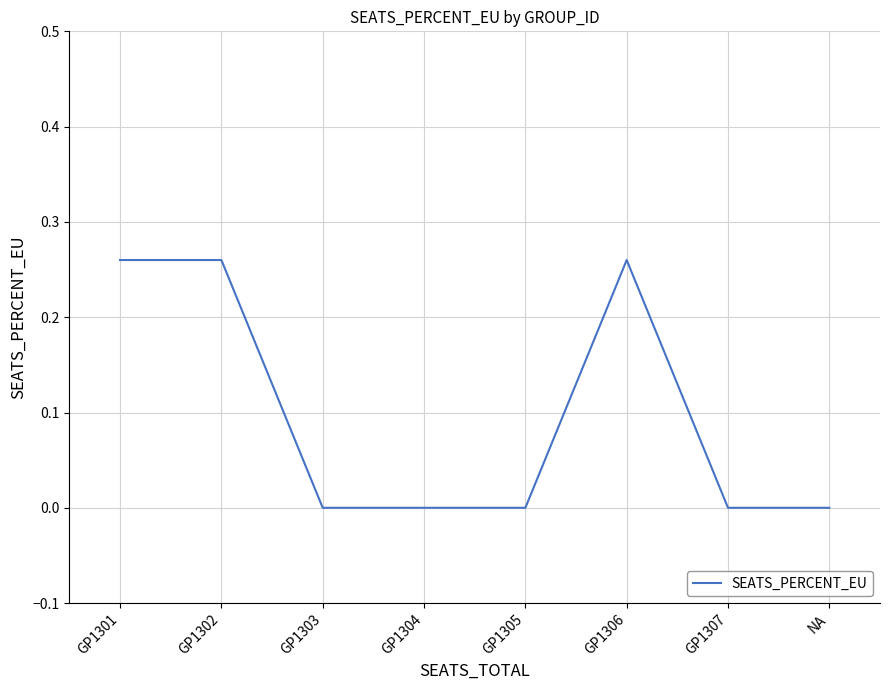

The value at GP1305 is -0.2. True or false?

False